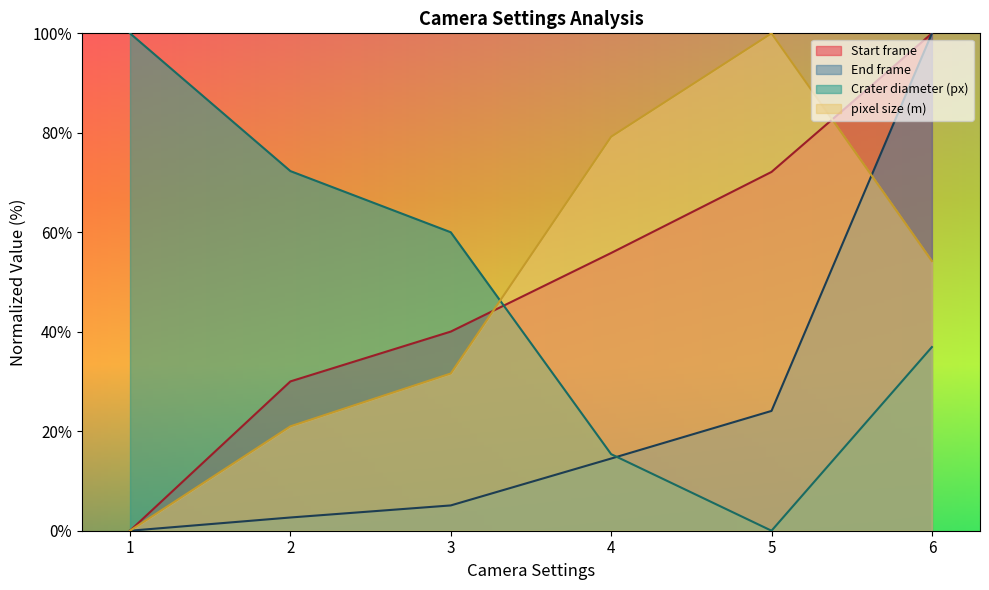

At which category does the chart reach its minimum across all series?

1